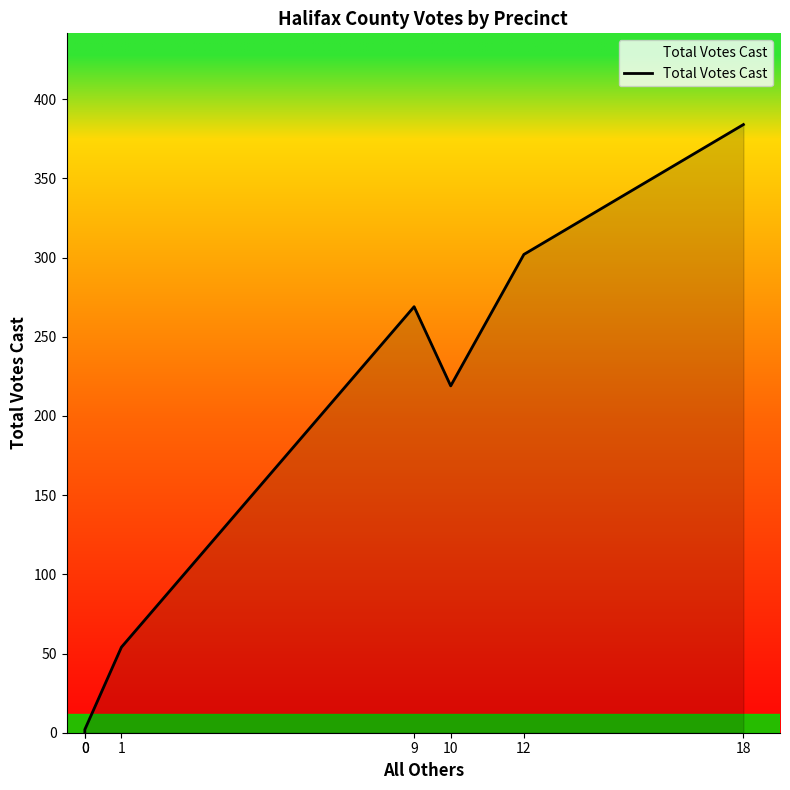

At which label does the data first exceed 219?

9